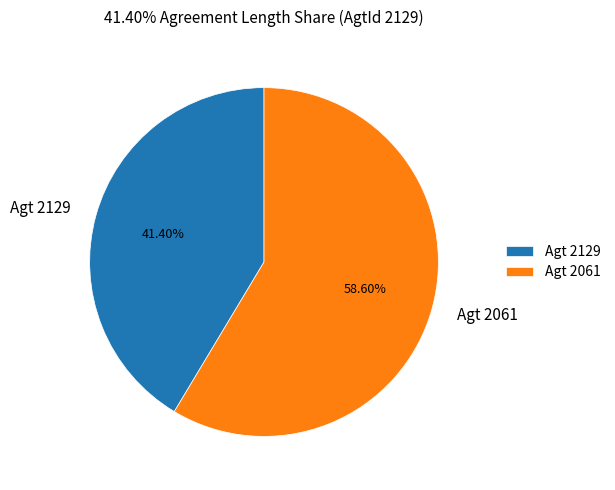

To the nearest percent, what is the average slice percentage?

50%